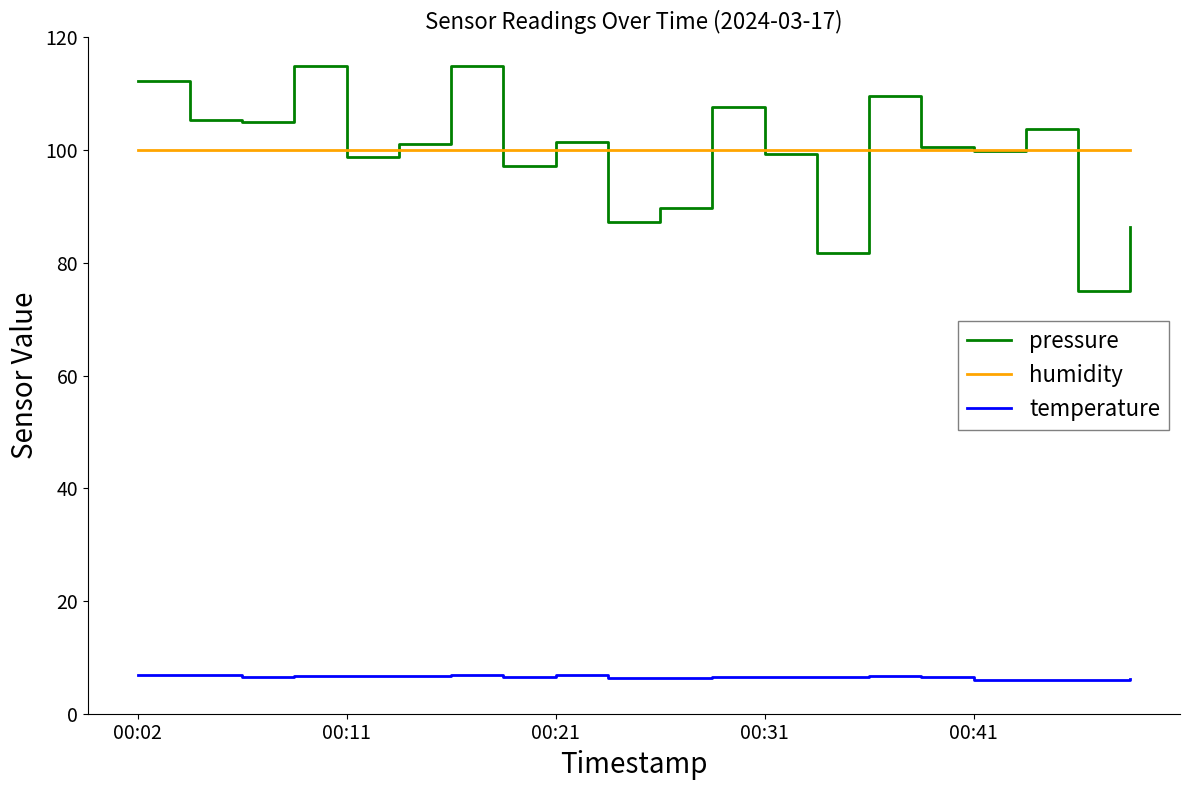

Rank the series by their maximum value, from highest to lowest.

pressure, humidity, temperature